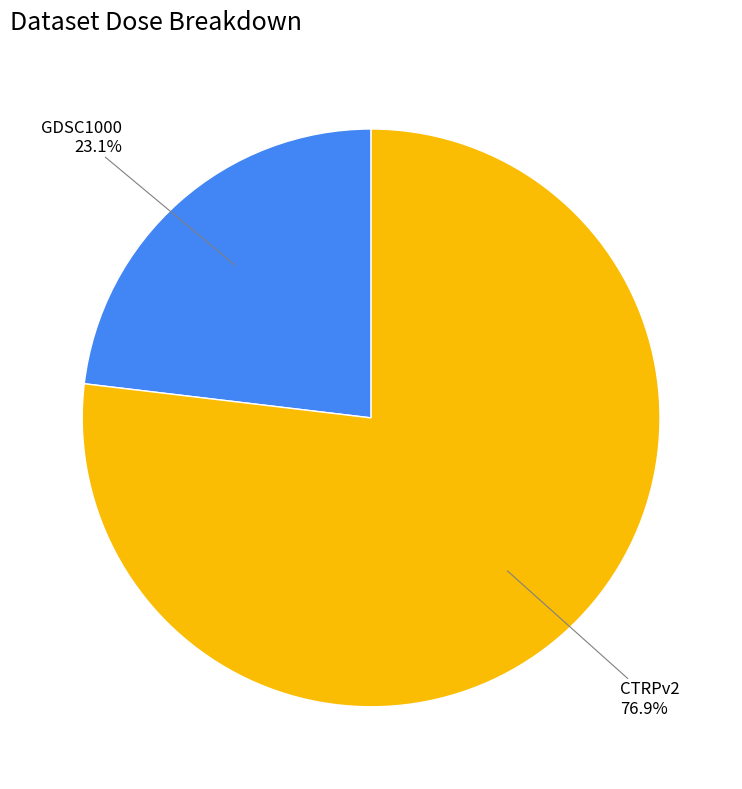

Does any single category account for the majority?

Yes